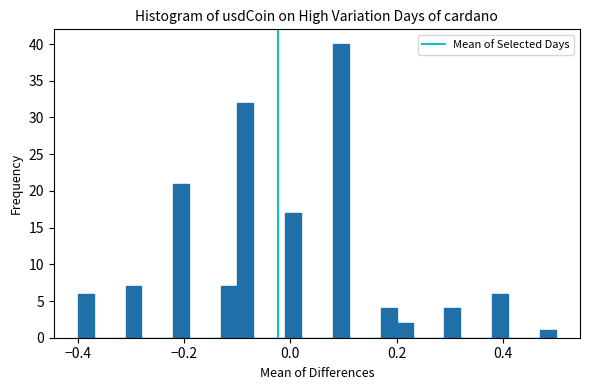

Around what value on the x-axis is the tallest bar? Give the approximate position of its centre, as read against the axis.

0.10